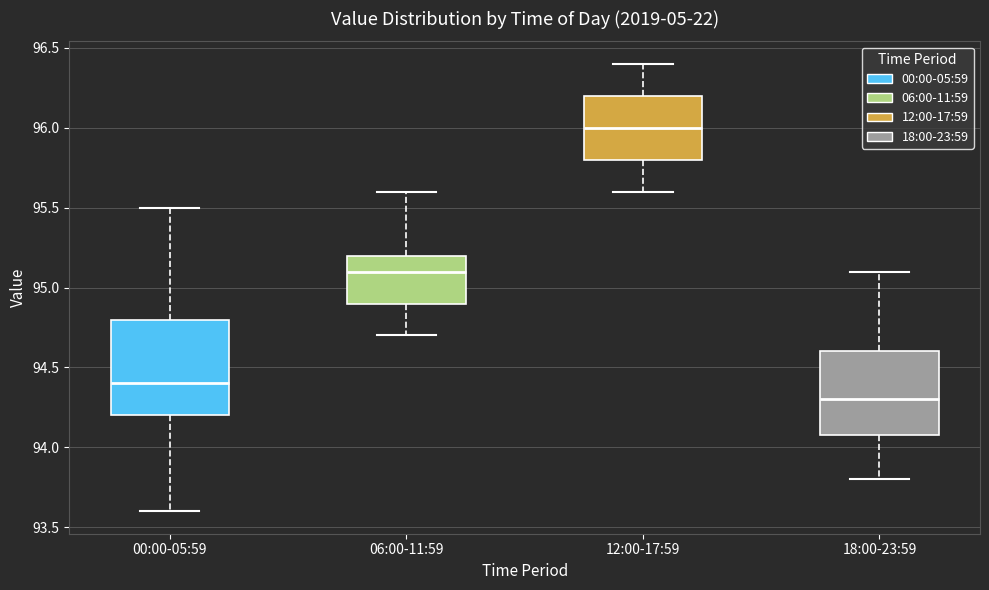

Reading left to right, transcribe this box plot: for each box, give where its median line is, the range the box spans, and where its two whiskers end, as read against the y-axis. The values are not printed on the chart, so give them approximately, as read against the axis.

00:00-05:59: median 94.4, box 94.2 to 94.8, whiskers 93.6 to 95.5
06:00-11:59: median 95.1, box 94.9 to 95.2, whiskers 94.7 to 95.6
12:00-17:59: median 96.0, box 95.8 to 96.2, whiskers 95.6 to 96.4
18:00-23:59: median 94.3, box 94.1 to 94.6, whiskers 93.8 to 95.1